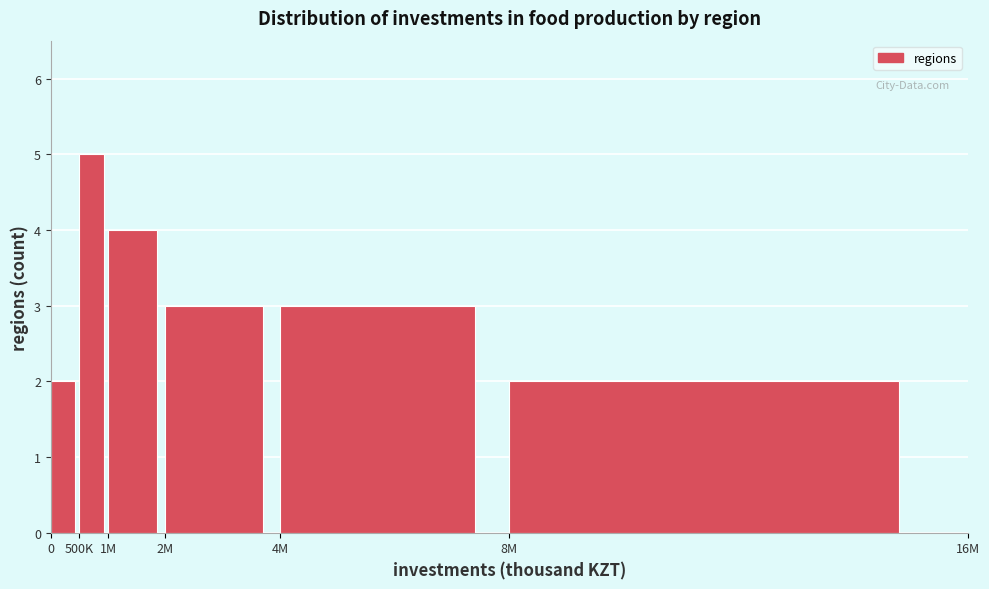

Reading left to right, transcribe all the data shown in this chart.

0=2	500K=5	1M=4	2M=3	4M=3	8M=2